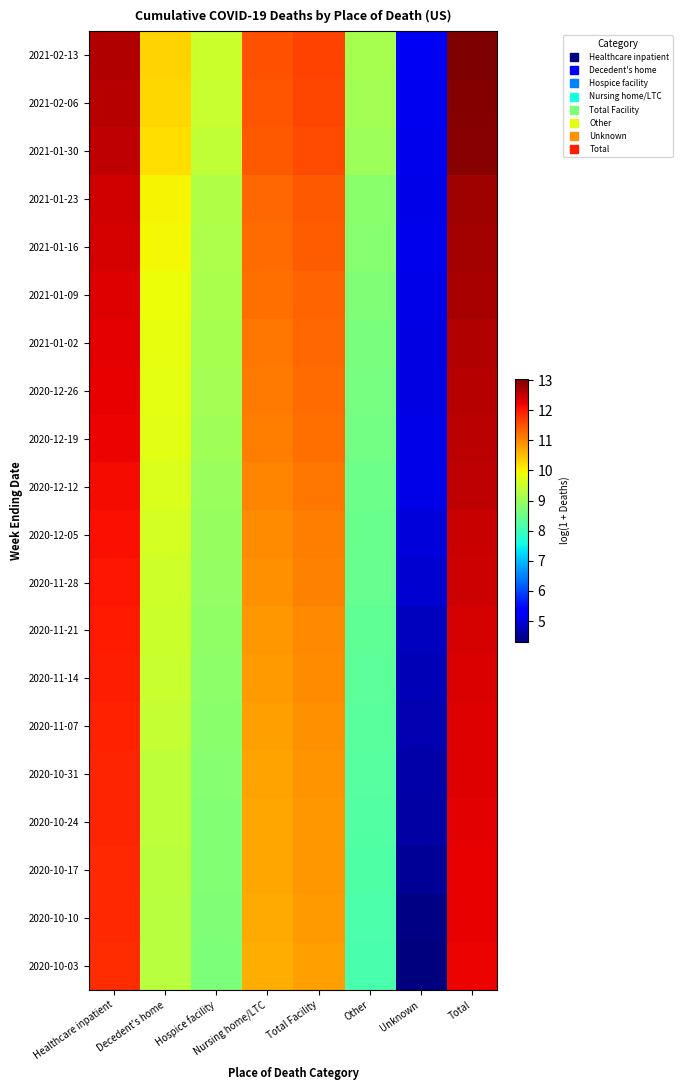

Reading right to left, transcribe all the data shown in this chart.

2021-02-13: Total=13.0	Unknown=5.2	Other=9.1	Total Facility=11.6	Nursing home/LTC=11.5	Hospice facility=9.5	Decedent's home=10.3	Healthcare inpatient=12.6
2021-02-06: Total=13.0	Unknown=5.2	Other=9.1	Total Facility=11.6	Nursing home/LTC=11.5	Hospice facility=9.5	Decedent's home=10.3	Healthcare inpatient=12.6
2021-01-30: Total=13.0	Unknown=5.1	Other=9.0	Total Facility=11.5	Nursing home/LTC=11.4	Hospice facility=9.4	Decedent's home=10.2	Healthcare inpatient=12.6
2021-01-23: Total=12.8	Unknown=5.1	Other=8.8	Total Facility=11.4	Nursing home/LTC=11.3	Hospice facility=9.2	Decedent's home=10.0	Healthcare inpatient=12.4
2021-01-16: Total=12.8	Unknown=5.1	Other=8.8	Total Facility=11.4	Nursing home/LTC=11.2	Hospice facility=9.2	Decedent's home=9.9	Healthcare inpatient=12.4
2021-01-09: Total=12.7	Unknown=5.1	Other=8.7	Total Facility=11.3	Nursing home/LTC=11.2	Hospice facility=9.2	Decedent's home=9.9	Healthcare inpatient=12.3
2021-01-02: Total=12.7	Unknown=5.1	Other=8.7	Total Facility=11.3	Nursing home/LTC=11.1	Hospice facility=9.1	Decedent's home=9.8	Healthcare inpatient=12.3
2020-12-26: Total=12.6	Unknown=5.1	Other=8.6	Total Facility=11.2	Nursing home/LTC=11.1	Hospice facility=9.1	Decedent's home=9.8	Healthcare inpatient=12.2
2020-12-19: Total=12.6	Unknown=5.1	Other=8.6	Total Facility=11.2	Nursing home/LTC=11.1	Hospice facility=9.0	Decedent's home=9.7	Healthcare inpatient=12.2
2020-12-12: Total=12.5	Unknown=5.1	Other=8.5	Total Facility=11.1	Nursing home/LTC=11.0	Hospice facility=9.0	Decedent's home=9.7	Healthcare inpatient=12.1
2020-12-05: Total=12.5	Unknown=5.0	Other=8.5	Total Facility=11.1	Nursing home/LTC=10.9	Hospice facility=9.0	Decedent's home=9.6	Healthcare inpatient=12.1
2020-11-28: Total=12.4	Unknown=4.9	Other=8.4	Total Facility=11.0	Nursing home/LTC=10.9	Hospice facility=8.9	Decedent's home=9.6	Healthcare inpatient=12.0
2020-11-21: Total=12.4	Unknown=4.8	Other=8.4	Total Facility=11.0	Nursing home/LTC=10.9	Hospice facility=8.9	Decedent's home=9.5	Healthcare inpatient=12.0
2020-11-14: Total=12.4	Unknown=4.7	Other=8.3	Total Facility=10.9	Nursing home/LTC=10.8	Hospice facility=8.8	Decedent's home=9.5	Healthcare inpatient=12.0
2020-11-07: Total=12.3	Unknown=4.7	Other=8.3	Total Facility=10.9	Nursing home/LTC=10.8	Hospice facility=8.8	Decedent's home=9.4	Healthcare inpatient=11.9
2020-10-31: Total=12.3	Unknown=4.6	Other=8.3	Total Facility=10.9	Nursing home/LTC=10.7	Hospice facility=8.8	Decedent's home=9.4	Healthcare inpatient=11.9
2020-10-24: Total=12.3	Unknown=4.6	Other=8.2	Total Facility=10.8	Nursing home/LTC=10.7	Hospice facility=8.8	Decedent's home=9.4	Healthcare inpatient=11.9
2020-10-17: Total=12.2	Unknown=4.5	Other=8.2	Total Facility=10.8	Nursing home/LTC=10.7	Hospice facility=8.7	Decedent's home=9.3	Healthcare inpatient=11.9
2020-10-10: Total=12.2	Unknown=4.4	Other=8.2	Total Facility=10.8	Nursing home/LTC=10.7	Hospice facility=8.7	Decedent's home=9.3	Healthcare inpatient=11.8
2020-10-03: Total=12.2	Unknown=4.3	Other=8.1	Total Facility=10.8	Nursing home/LTC=10.6	Hospice facility=8.7	Decedent's home=9.3	Healthcare inpatient=11.8